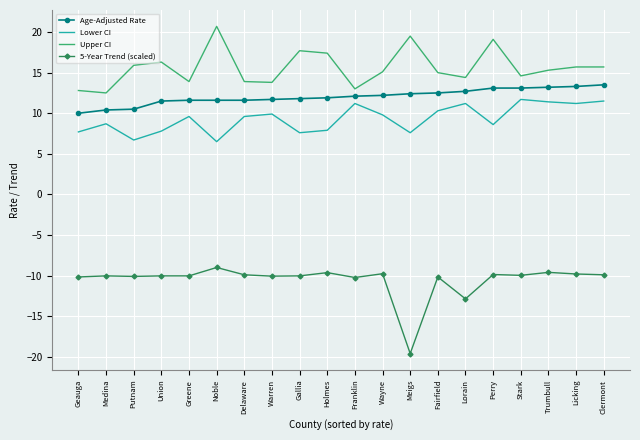

What is the difference between the highest and lowest values at Putnam?

26.0